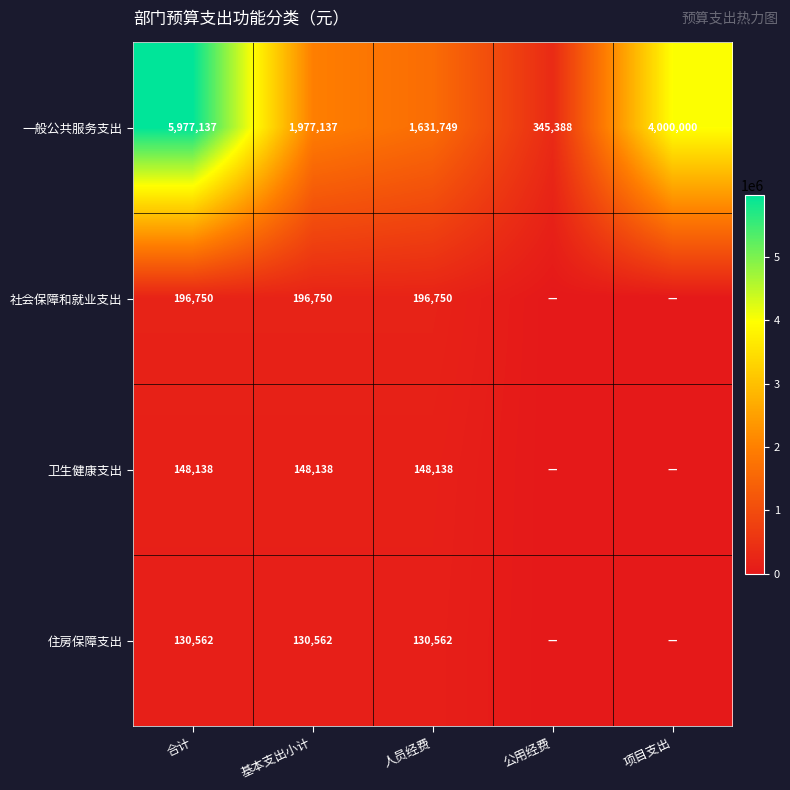

Is it true that 一般公共服务支出 equals 5977137 at 合计?

True